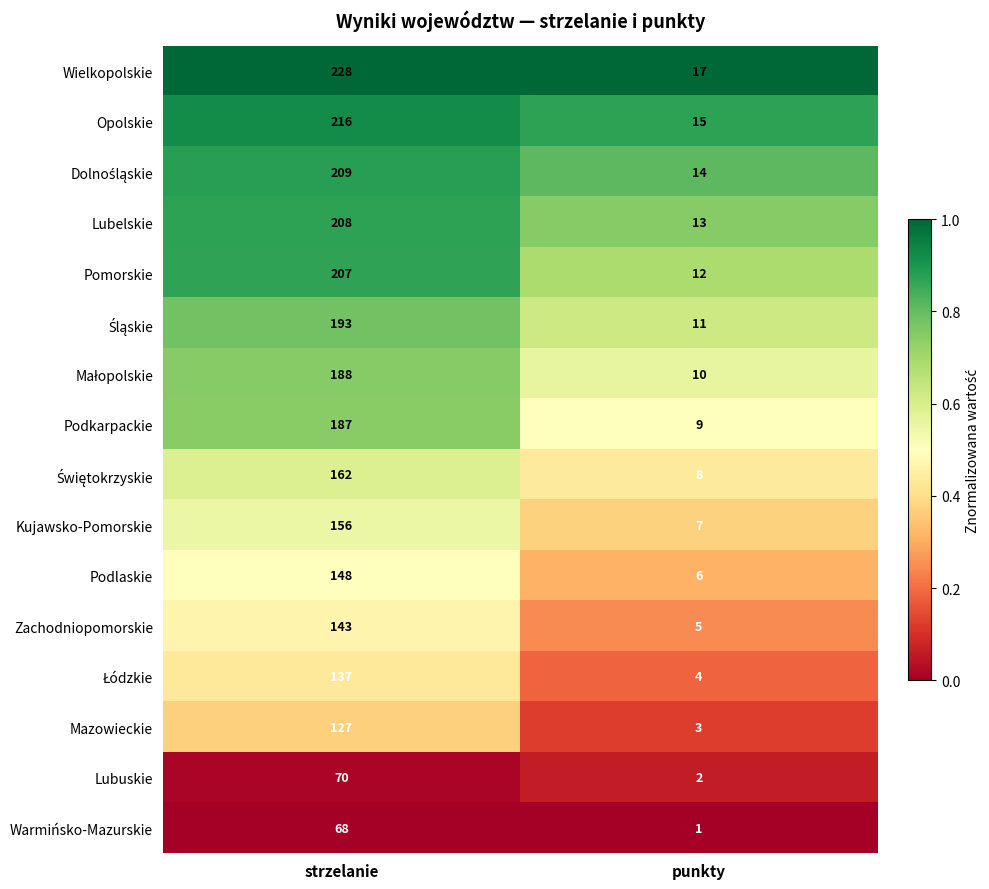

What is the spread (max minus min) of values at punkty?

16